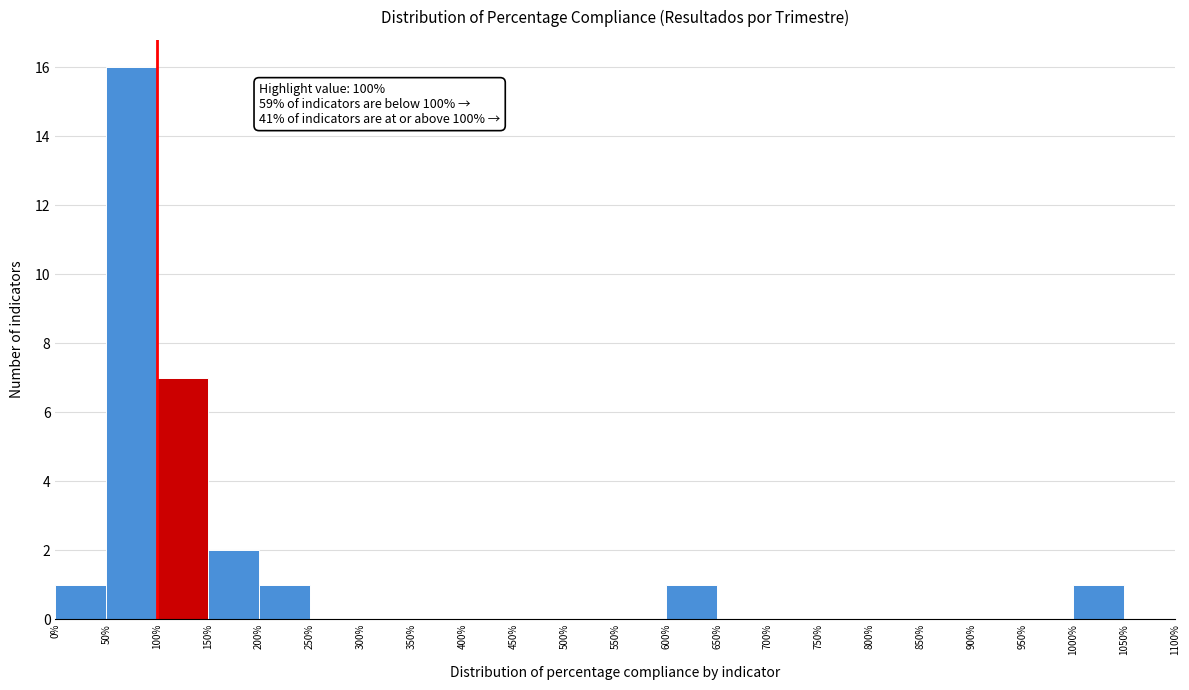

Which range on the x-axis has the tallest bar?

50% to 100%